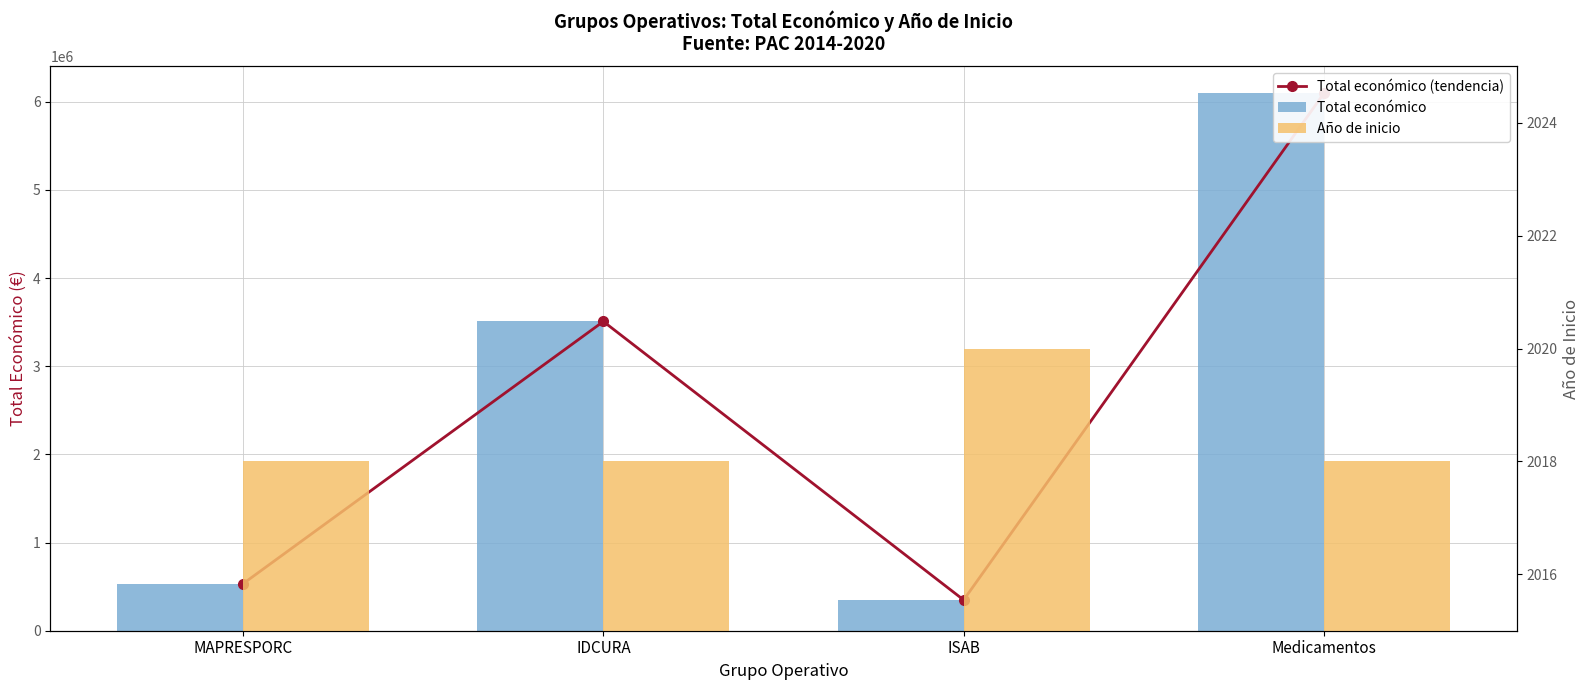

True or false: Total económico has a value of 235452 at ISAB.

False